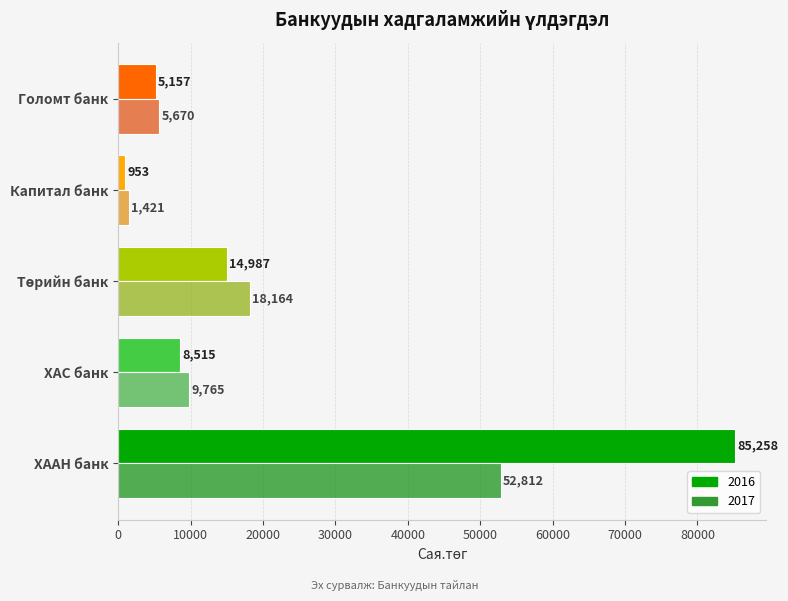

What is the spread (max minus min) of values at Капитал банк?

468.0